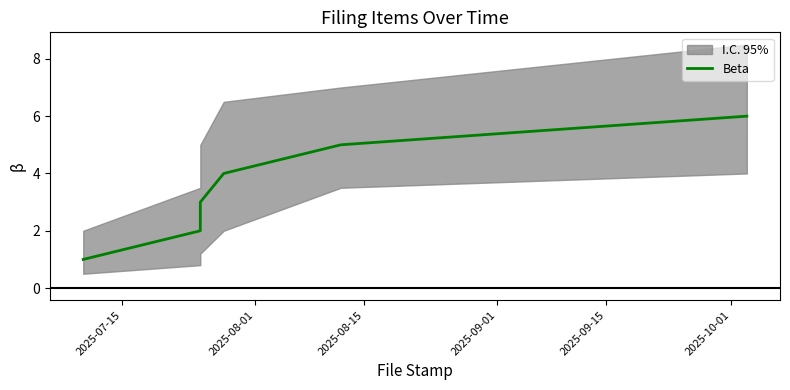

The chart shows a value of 6 at 2025-10-01. True or false?

True